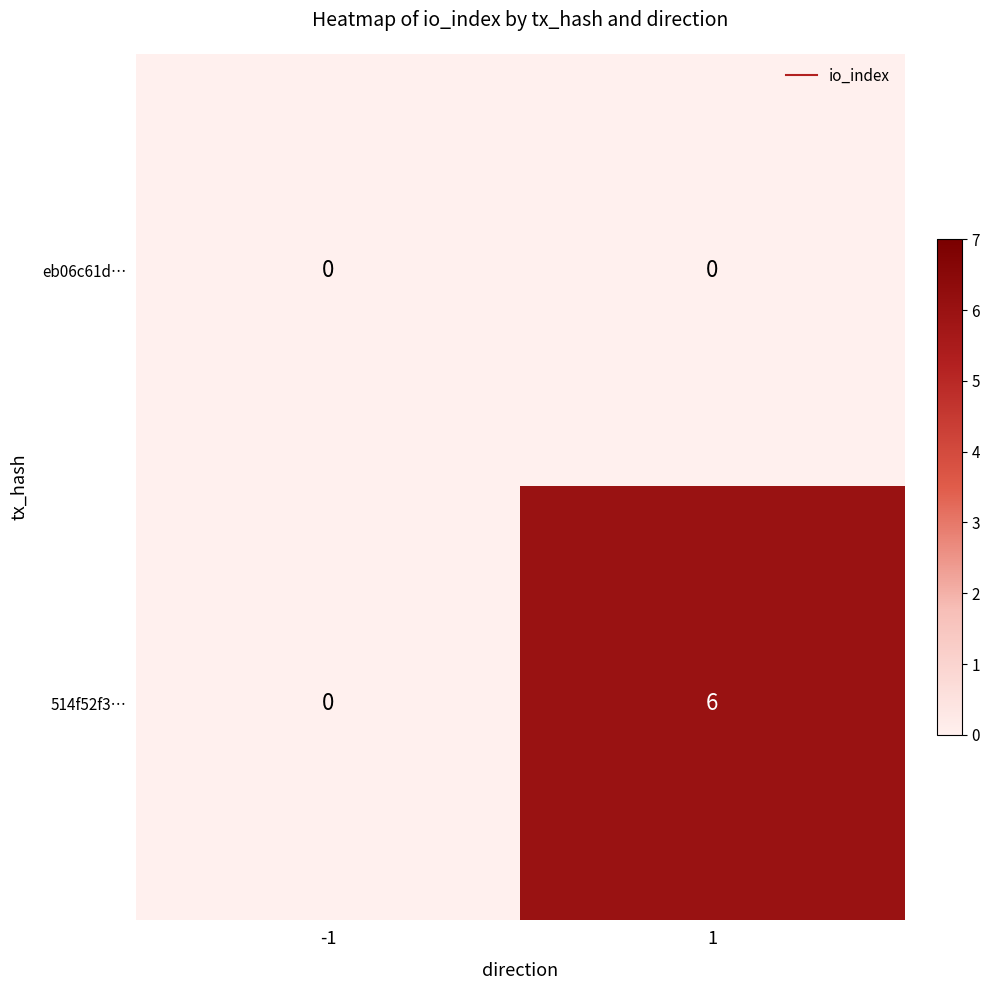

The 514f52f3… series shows -4 at -1. True or false?

False